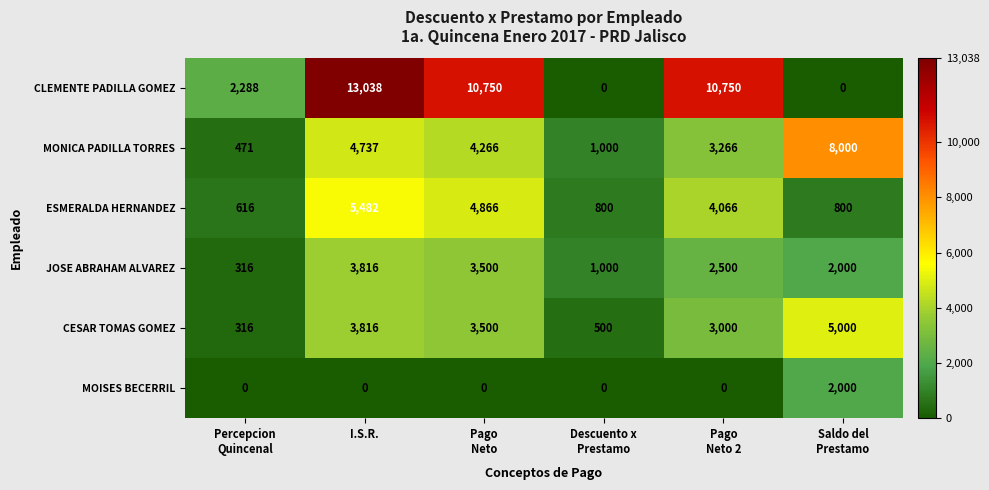

Which label corresponds to the largest value in the chart?

I.S.R.